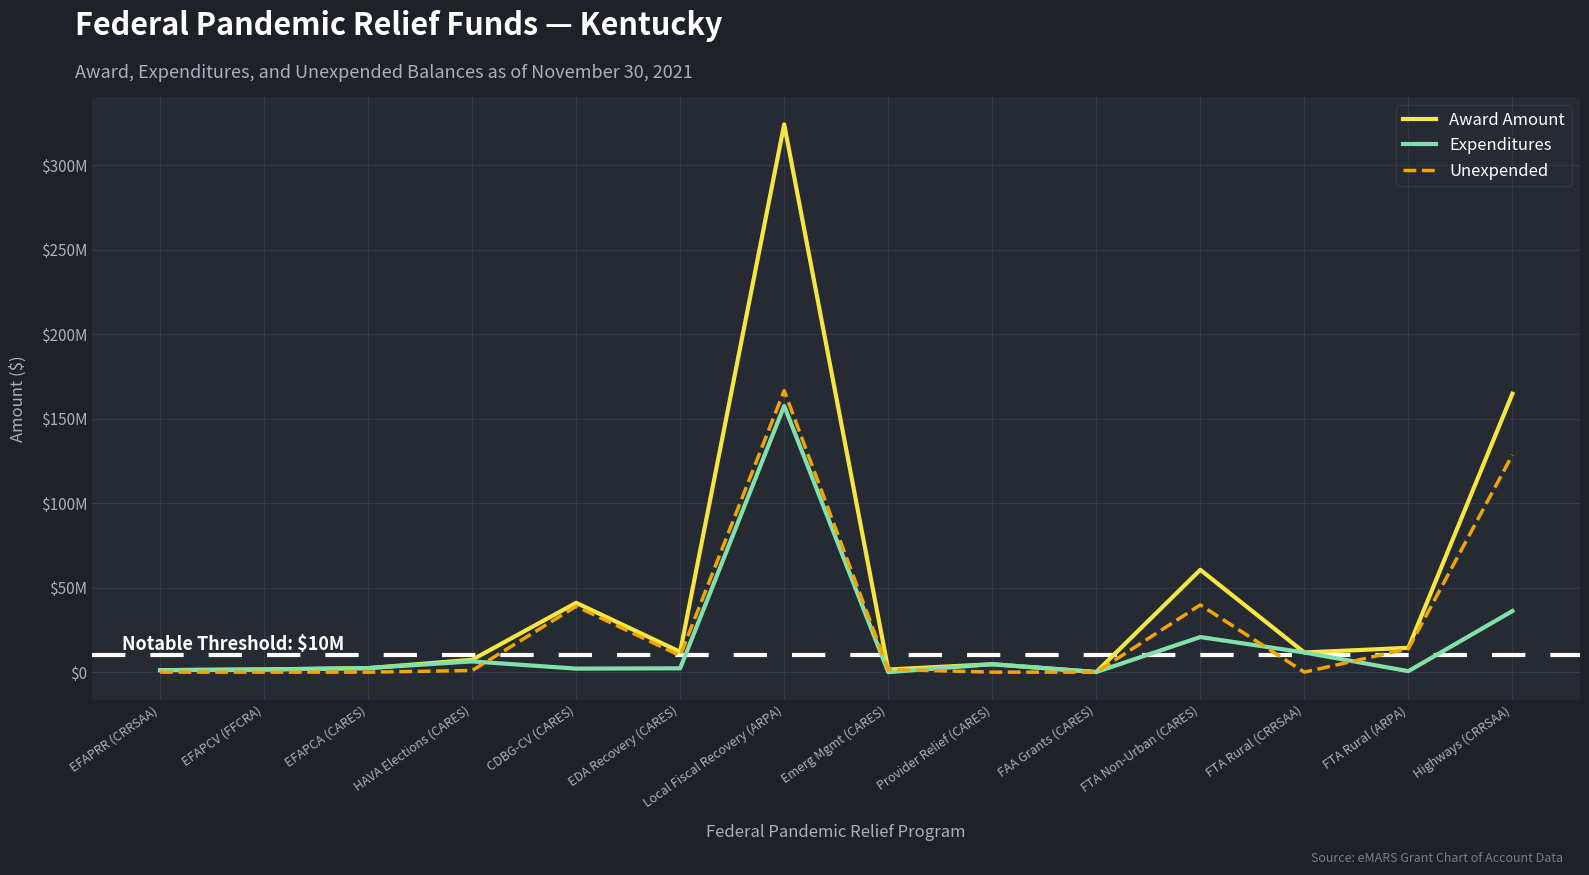

Reading left to right, list all the values displayed in this chart.

Award Amount: 1179962.0	1583672.0	2388473.0	7303505.7	41036762.0	12000000.0	324203207.0	1557873.0	4696356.1	72000.0	60572456.0	11647464.0	14397269.0	164749950.0
Expenditures: 1179962.0	1583672.0	2388473.0	6355804.9	2082119.3	2253829.4	157601842.9	0.0	4696356.1	72000.0	20770210.0	11647464.0	563669.0	36157371.0
Unexpended: 0.0	0.0	0.0	947700.8	38954642.7	9746170.6	166601364.1	1557873.0	0.0	0.0	39802246.0	0.0	13833600.0	128592579.0